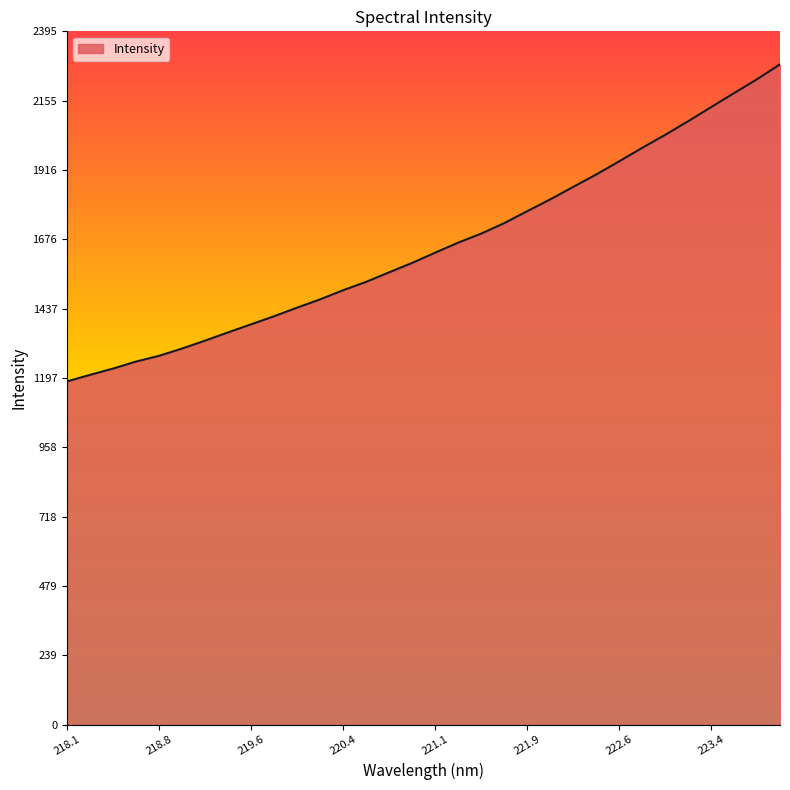

What is the difference between the maximum and minimum values?

1095.2